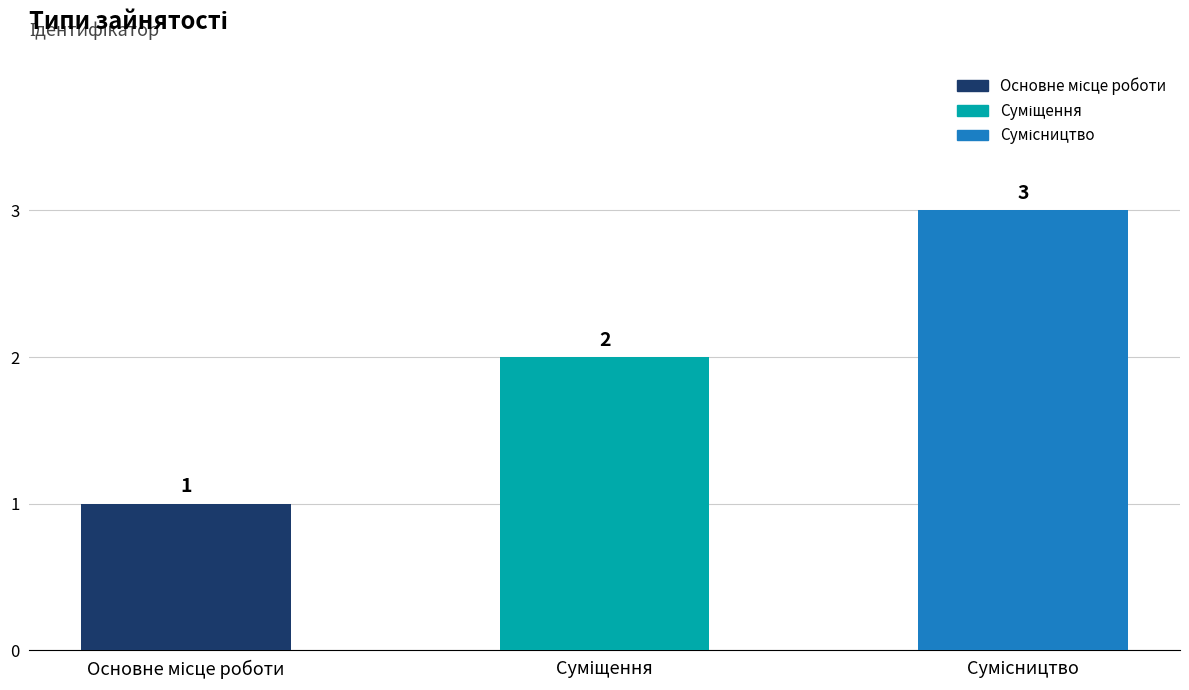

How many values are between 1 and 3?

3